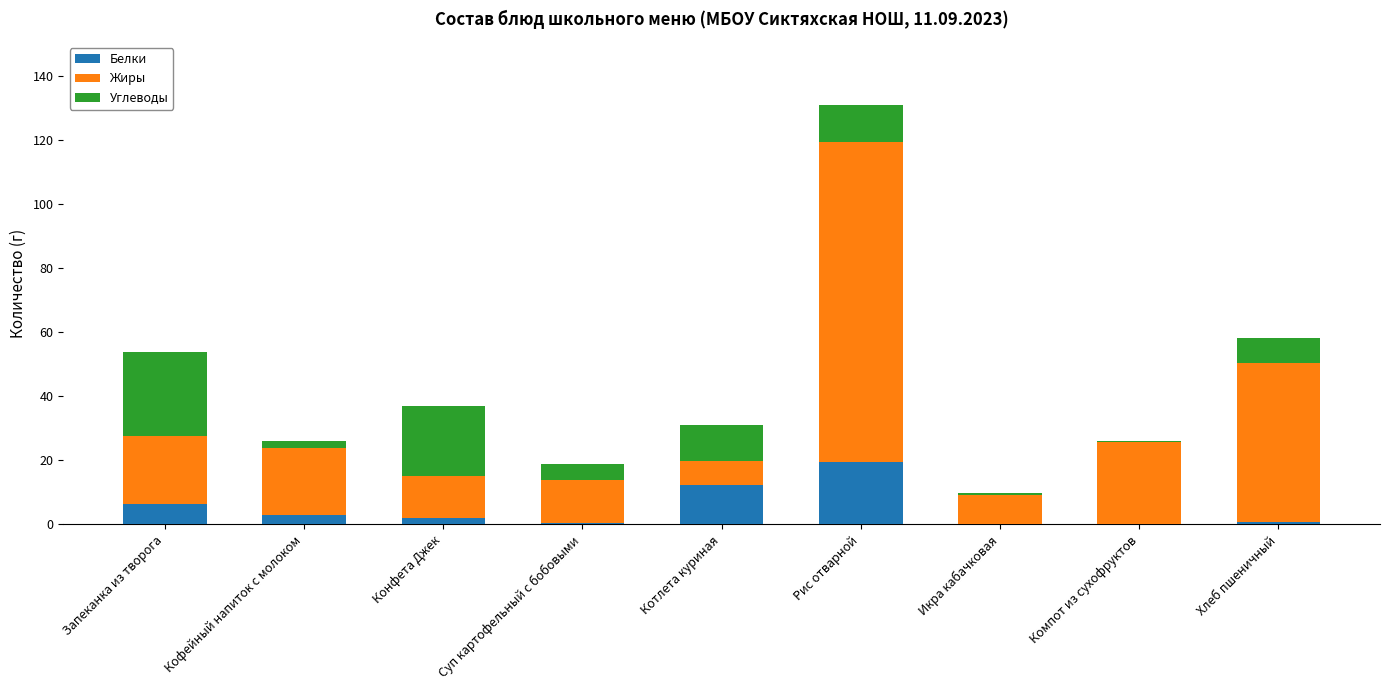

At which category is the sum across all series the highest?

Рис отварной